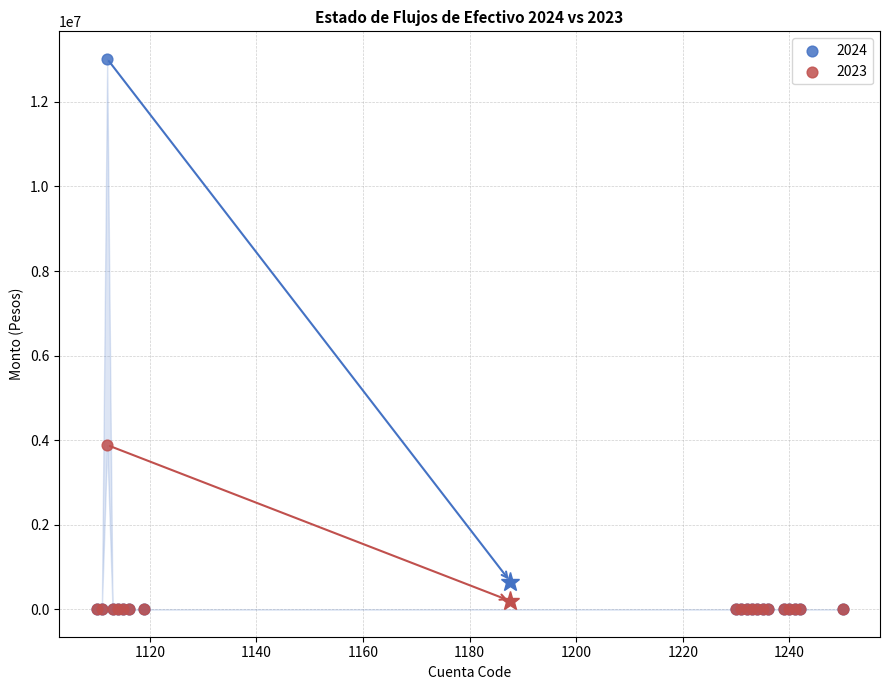

Across all series, what Y value is closest to 6509471?

3883935.9